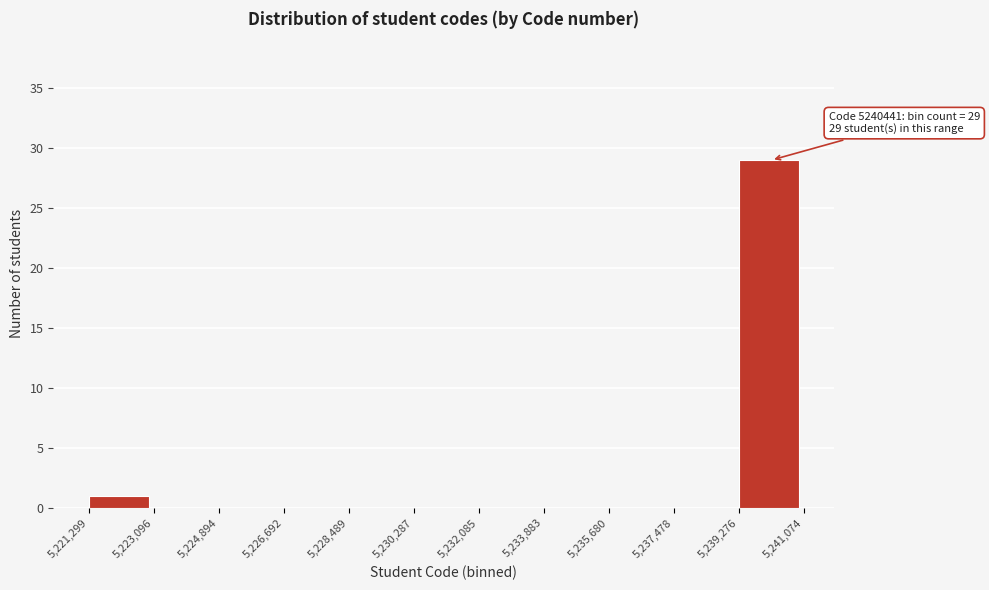

Which range on the x-axis has the tallest bar?

5,239,276 to 5,241,074